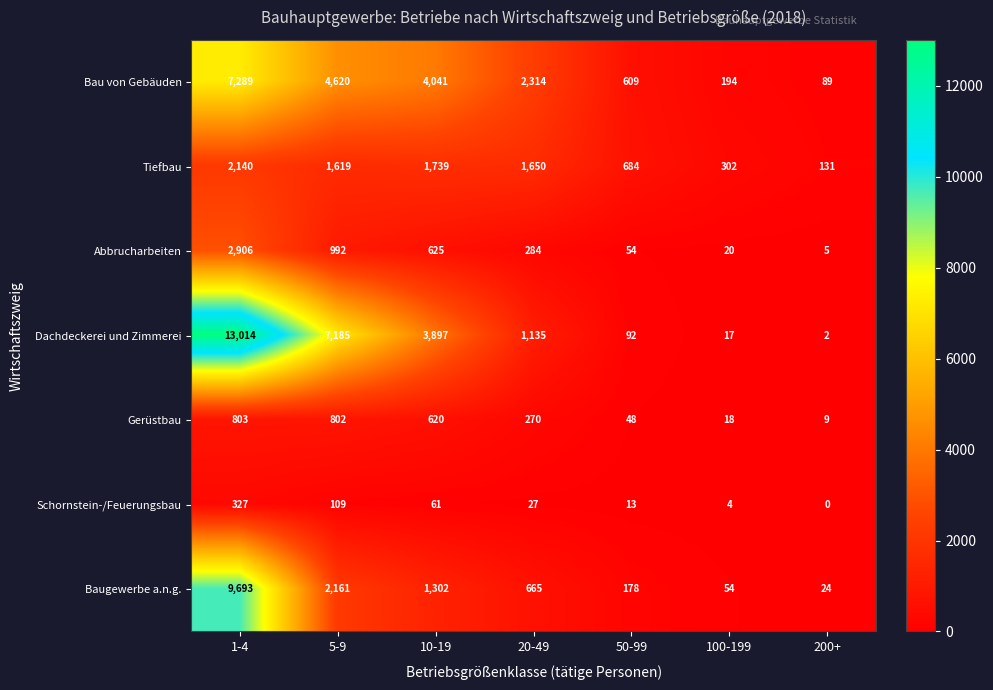

What is the greatest value displayed?

13014